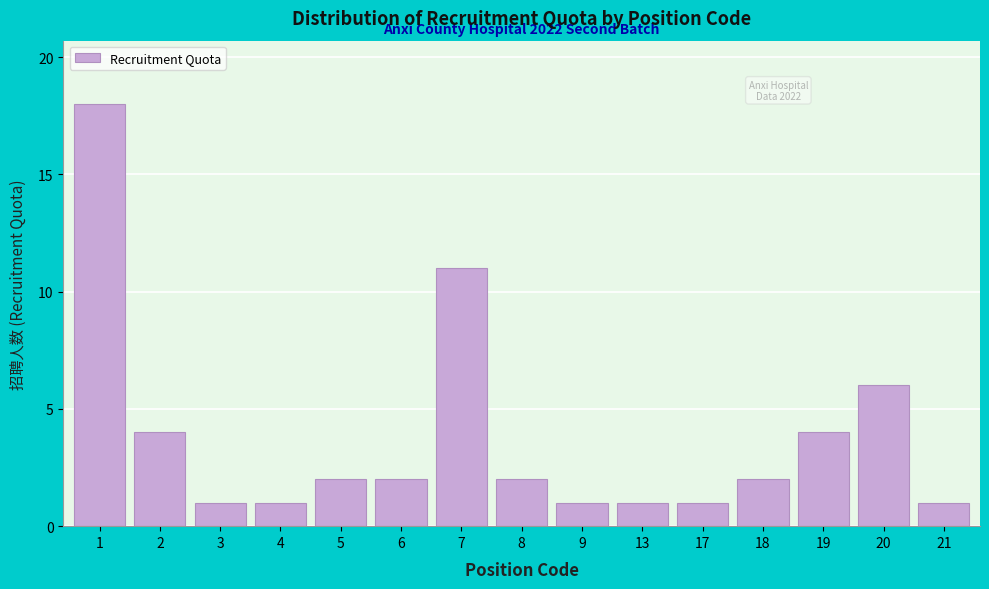

Reading left to right, extract all data points from this chart.

1=18	2=4	3=1	4=1	5=2	6=2	7=11	8=2	9=1	13=1	17=1	18=2	19=4	20=6	21=1